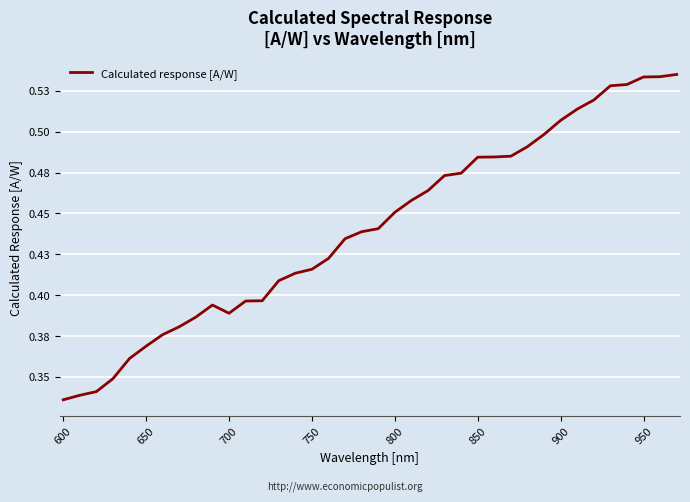

What is the average value?

0.4